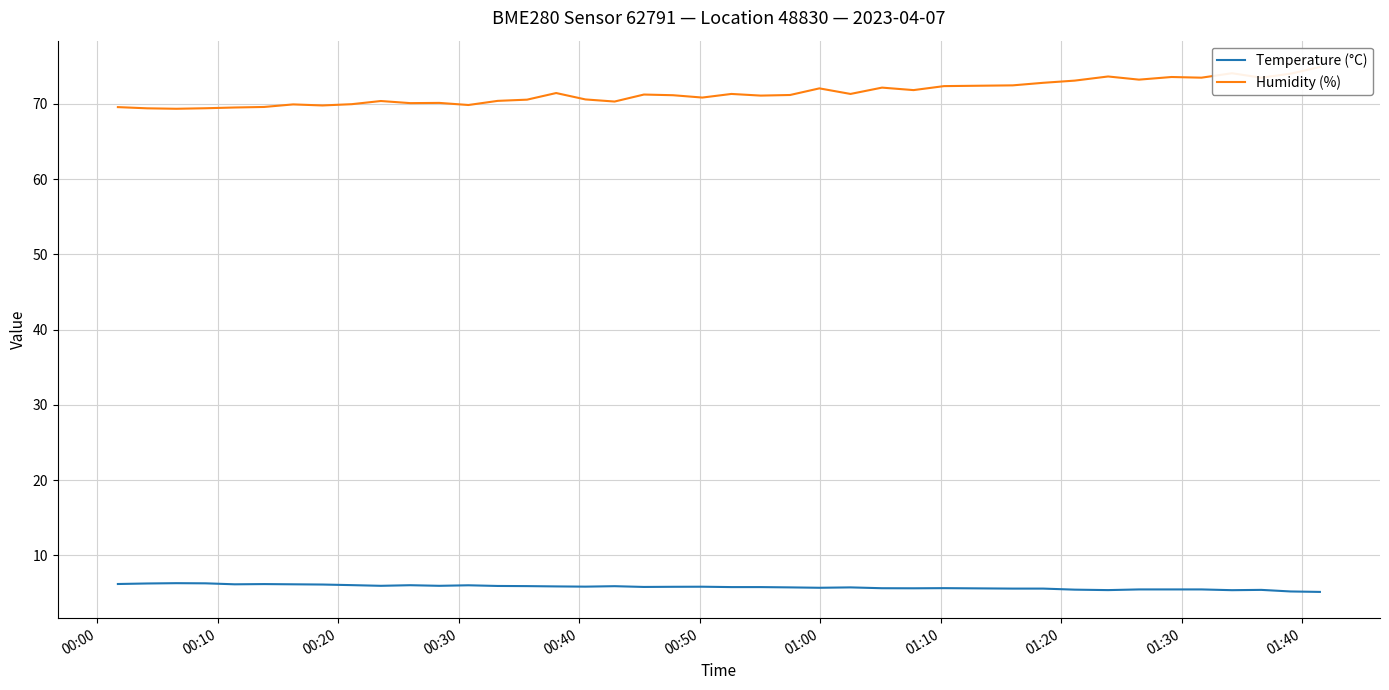

What is the highest value of the Temperature (°C) series?

6.3